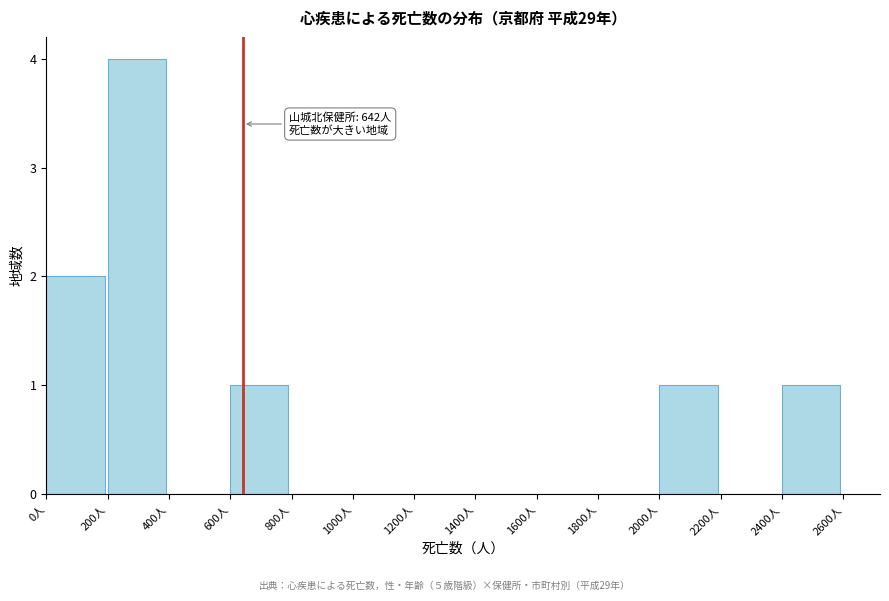

Over which range of the x-axis is the bar tallest?

200 to 400